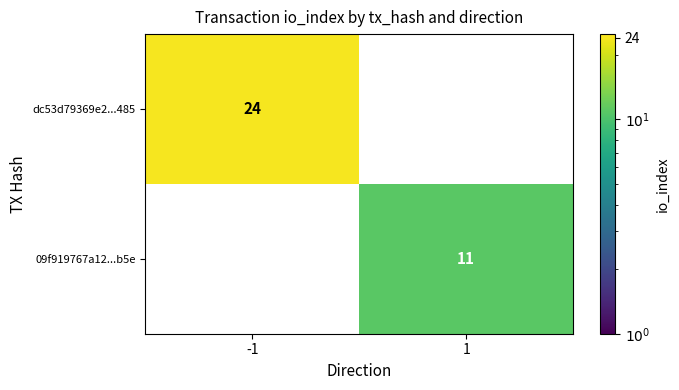

True or false: dc53d79369e2...485 has a value of 11 at -1.

False